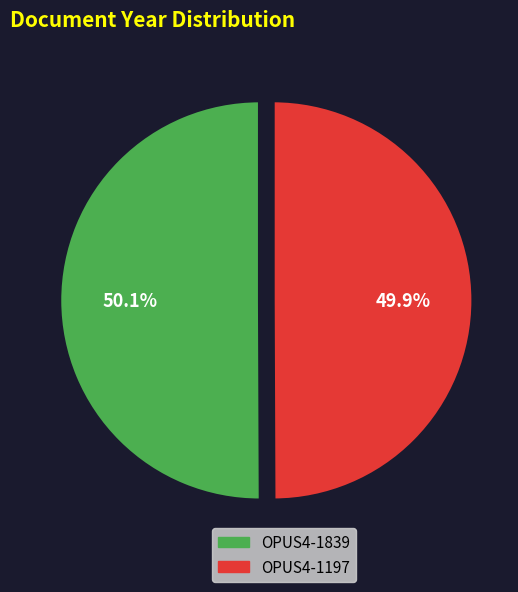

What is the ratio of the value at OPUS4-1197 to the value at OPUS4-1839?

1.0